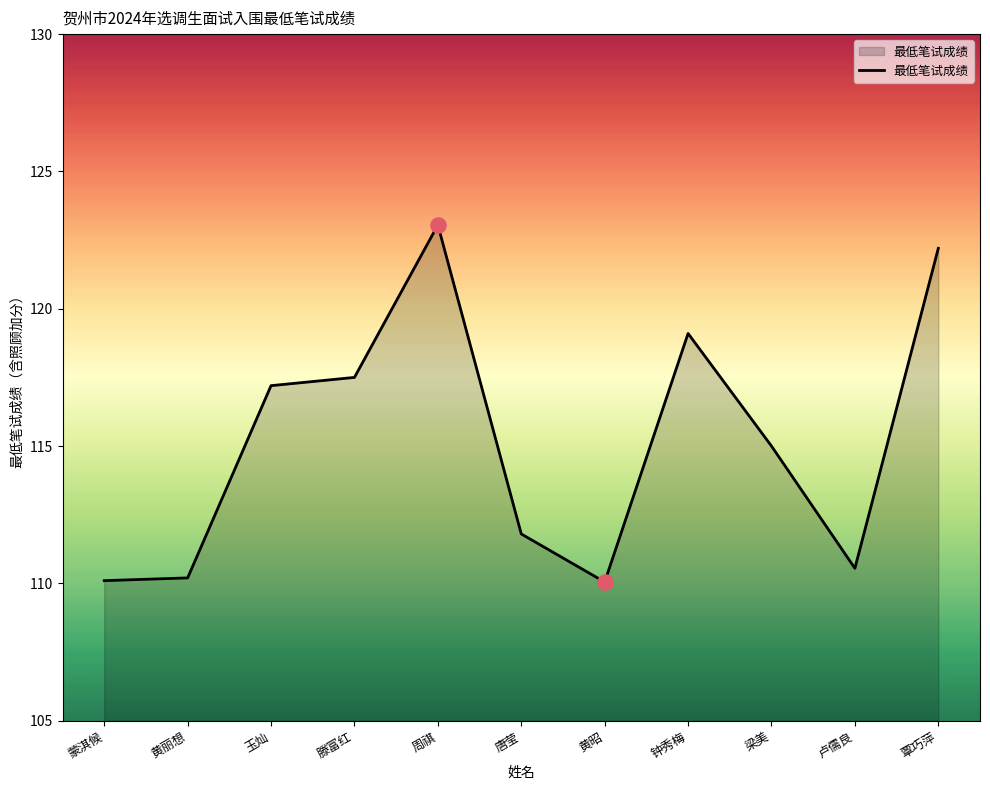

Between 卢儒良 and 玉灿, which is larger?

玉灿